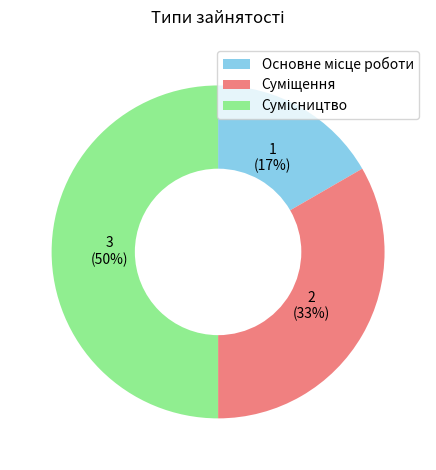

To the nearest percent, what is the average slice percentage?

33%